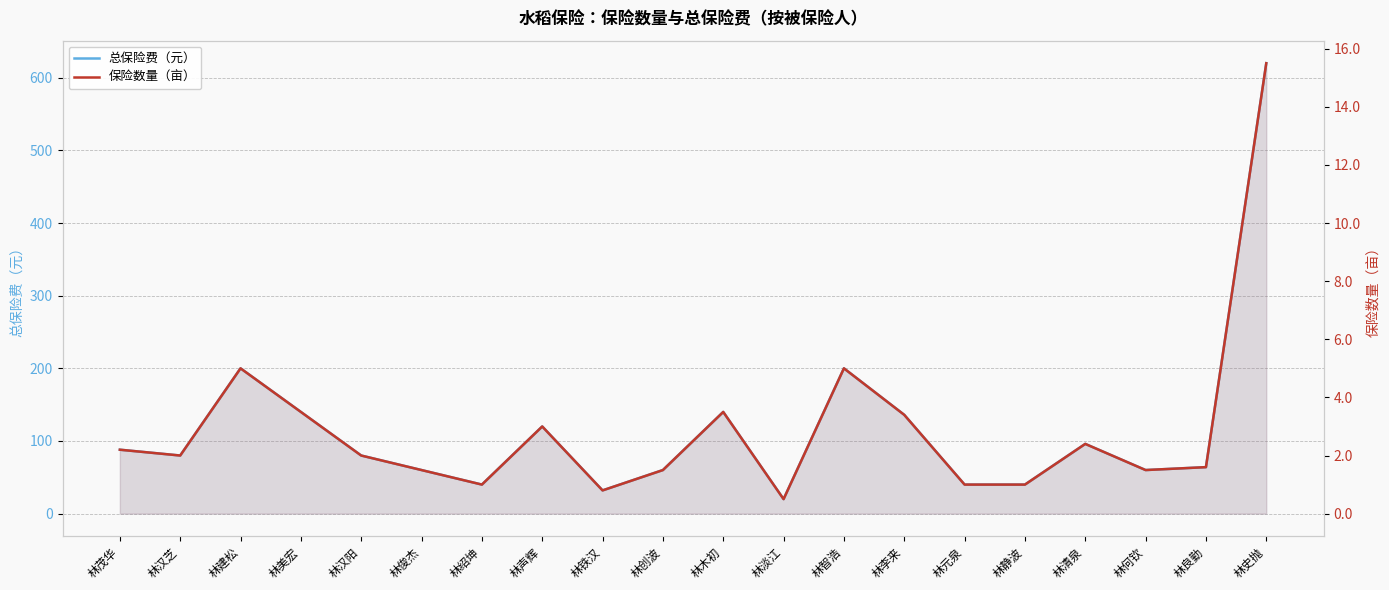

List the labels in order of 总保险费（元） value, largest first.

林史抛, 林建松, 林智浩, 林美宏, 林木初, 林李来, 林声辉, 林清泉, 林茂华, 林汉芝, 林汉阳, 林良勤, 林俊杰, 林创波, 林何钦, 林绍坤, 林元泉, 林静波, 林铁汉, 林淡江